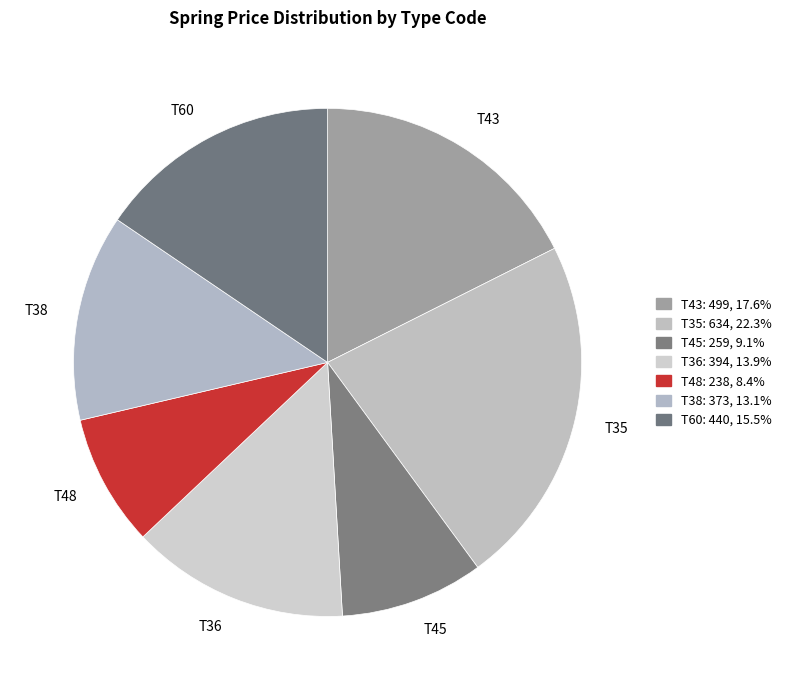

Does T43 account for over 50% of the chart?

No